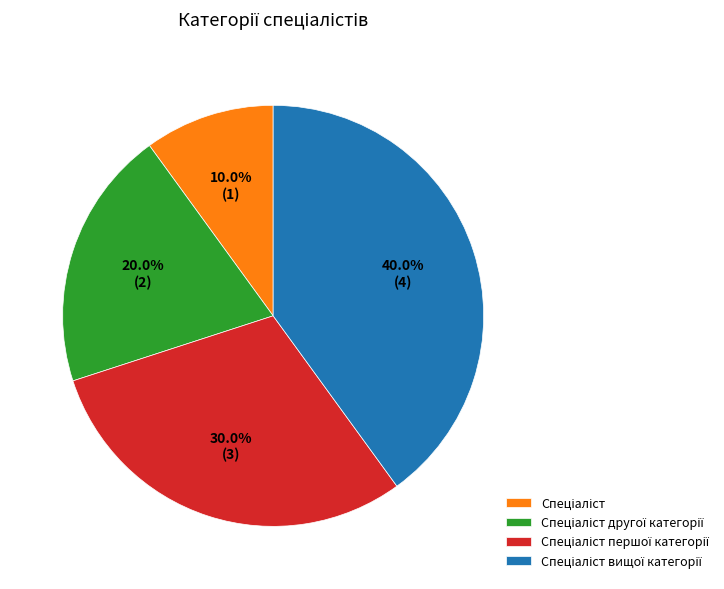

Is there any slice that represents more than half of the pie?

No